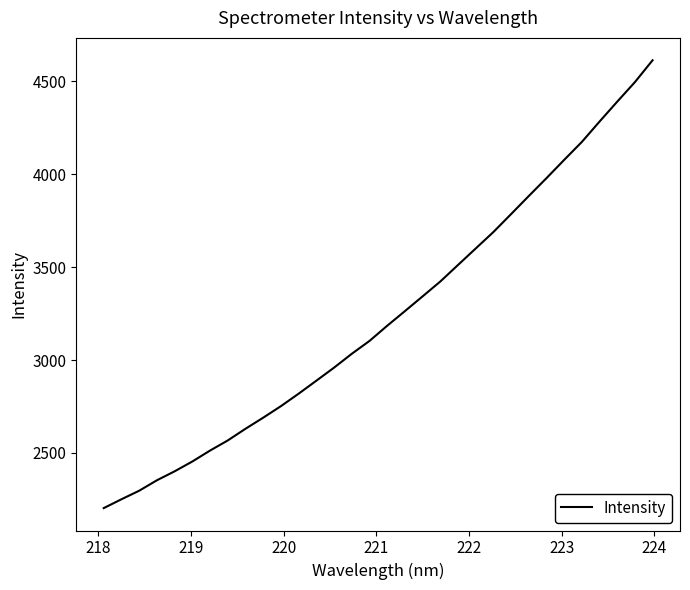

What is the difference between the maximum and minimum values?

2409.9